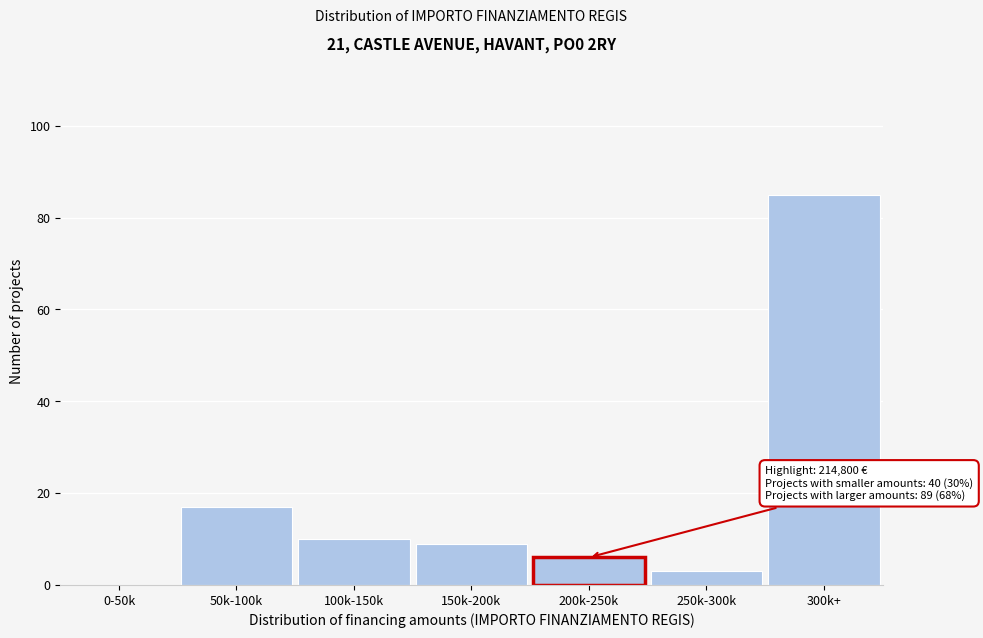

Reading right to left, what are all the values shown in this chart?

300k+=85	250k-300k=3	200k-250k=6	150k-200k=9	100k-150k=10	50k-100k=17	0-50k=0